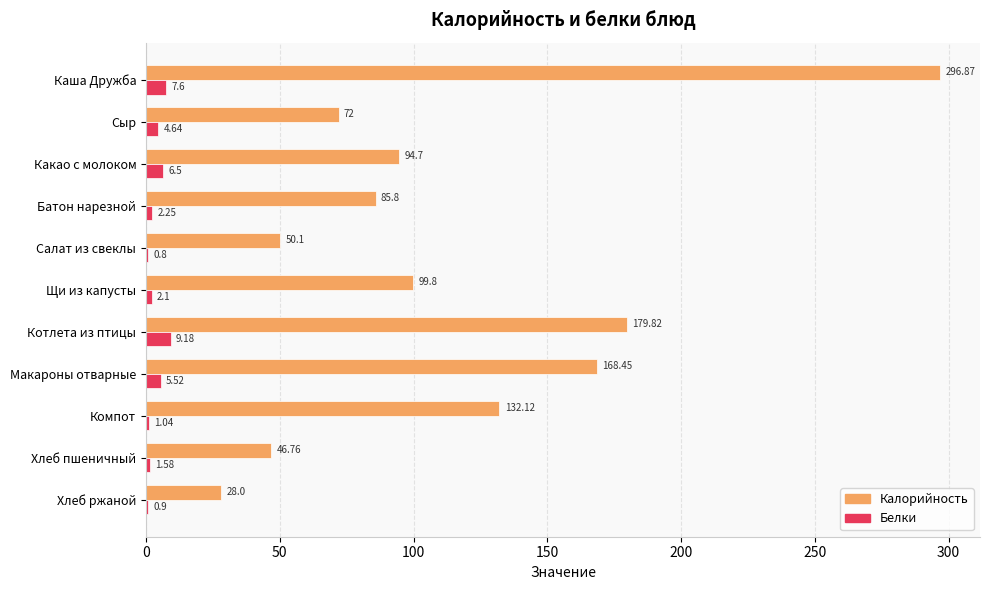

What is the sum of all Калорийность values?

1254.4